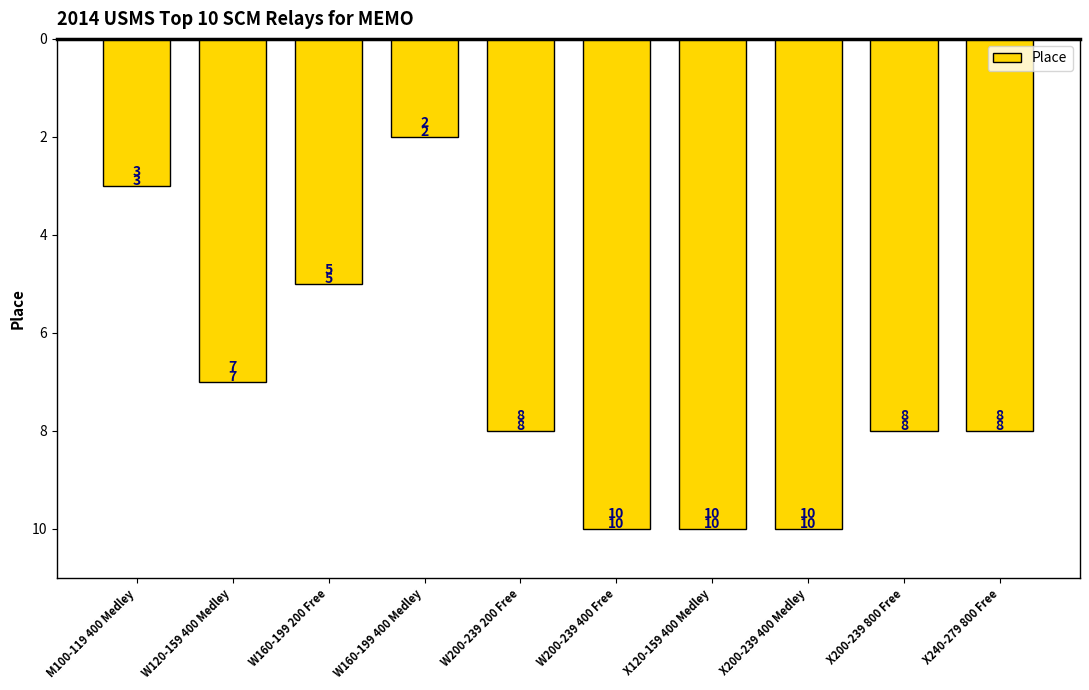

Reading right to left, what are all the values shown in this chart?

8	8	10	10	10	8	2	5	7	3